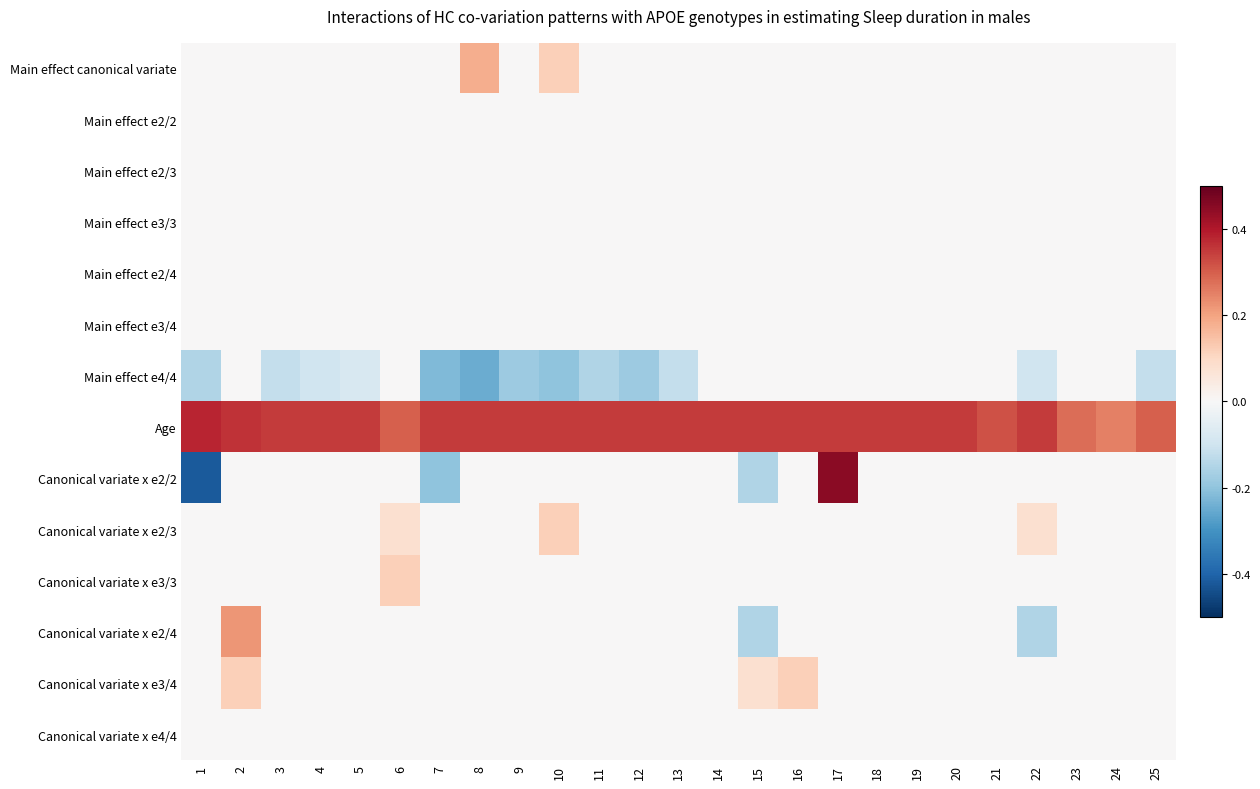

At which category does the chart reach its peak across all series?

17